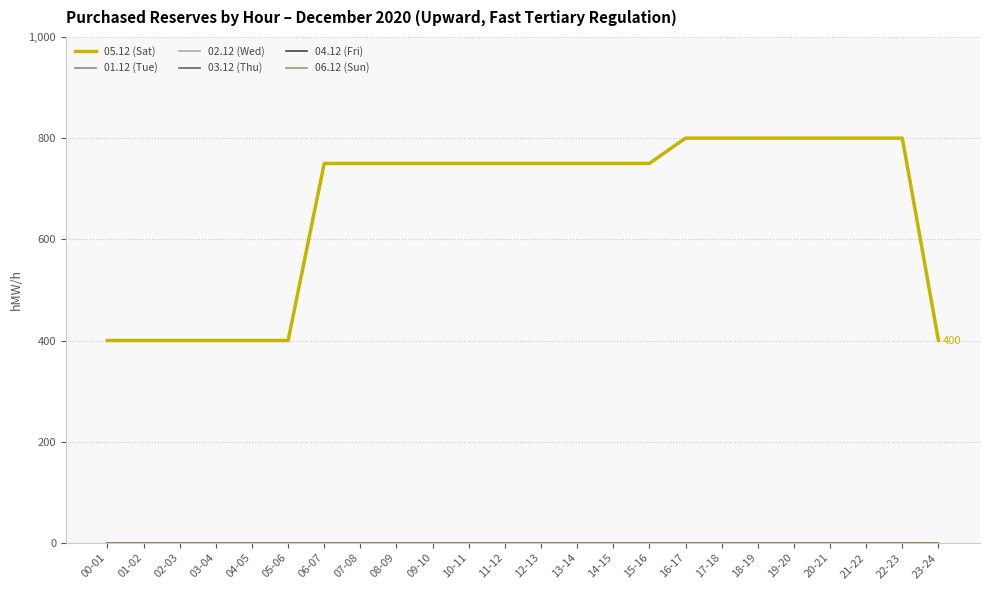

Is this an area chart (filled region under the line)?

No